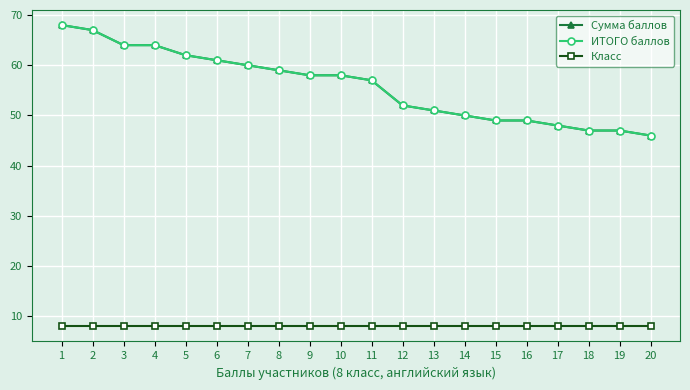

True or false: Сумма баллов and Класс intersect in this chart.

False